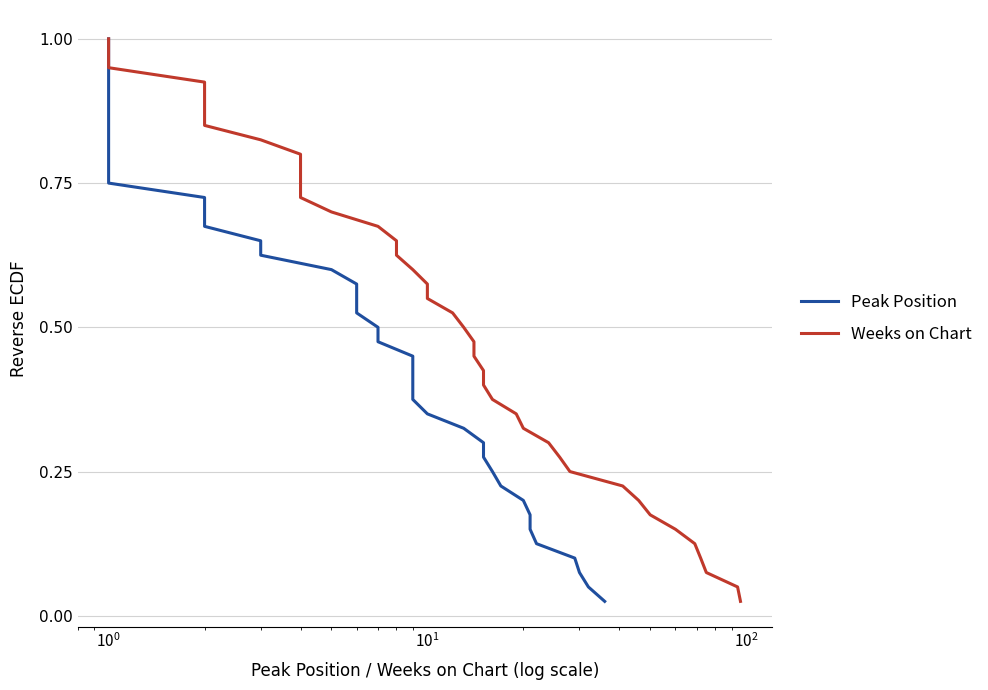

True or false: Peak Position and Weeks on Chart intersect in this chart.

False